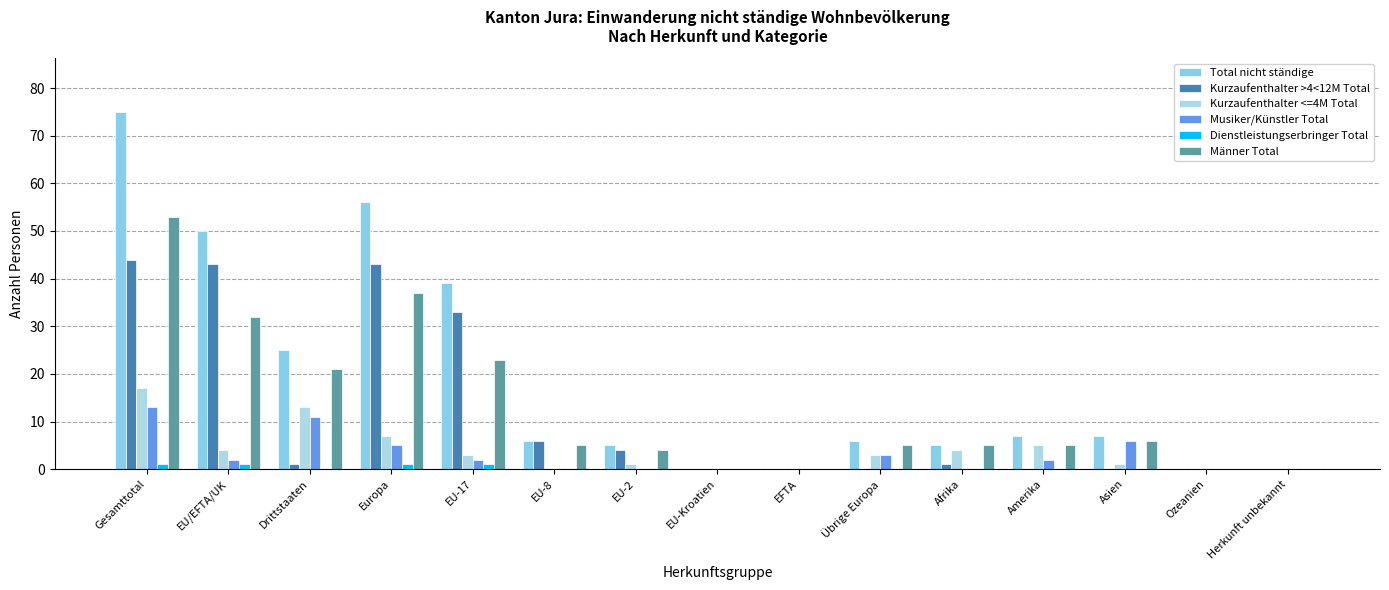

Reading right to left, list all the values displayed in this chart.

Total nicht ständige: 0	0	7	7	5	6	0	0	5	6	39	56	25	50	75
Kurzaufenthalter >4<12M Total: 0	0	0	0	1	0	0	0	4	6	33	43	1	43	44
Kurzaufenthalter <=4M Total: 0	0	1	5	4	3	0	0	1	0	3	7	13	4	17
Musiker/Künstler Total: 0	0	6	2	0	3	0	0	0	0	2	5	11	2	13
Dienstleistungserbringer Total: 0	0	0	0	0	0	0	0	0	0	1	1	0	1	1
Männer Total: 0	0	6	5	5	5	0	0	4	5	23	37	21	32	53